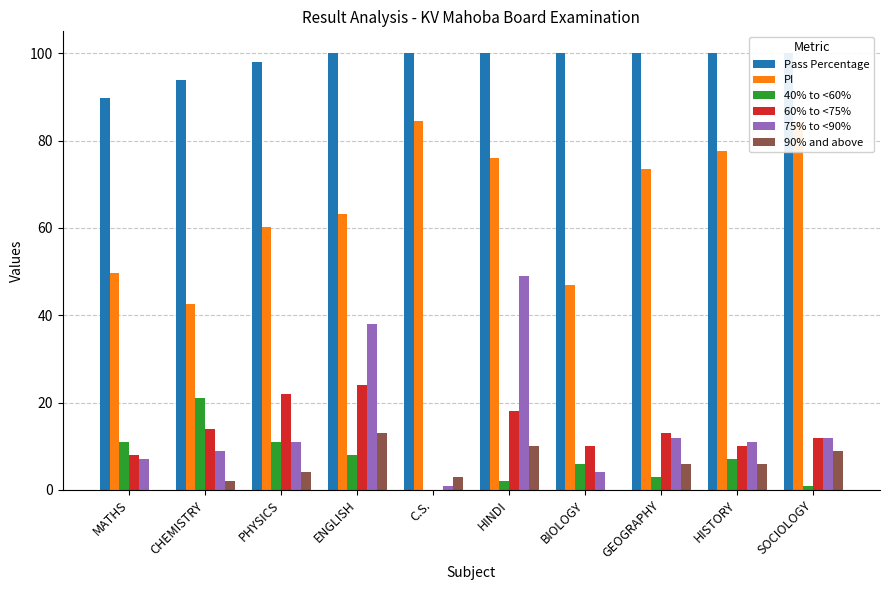

Rank the series by their maximum value, from highest to lowest.

Pass Percentage, PI, 75% to <90%, 60% to <75%, 40% to <60%, 90% and above